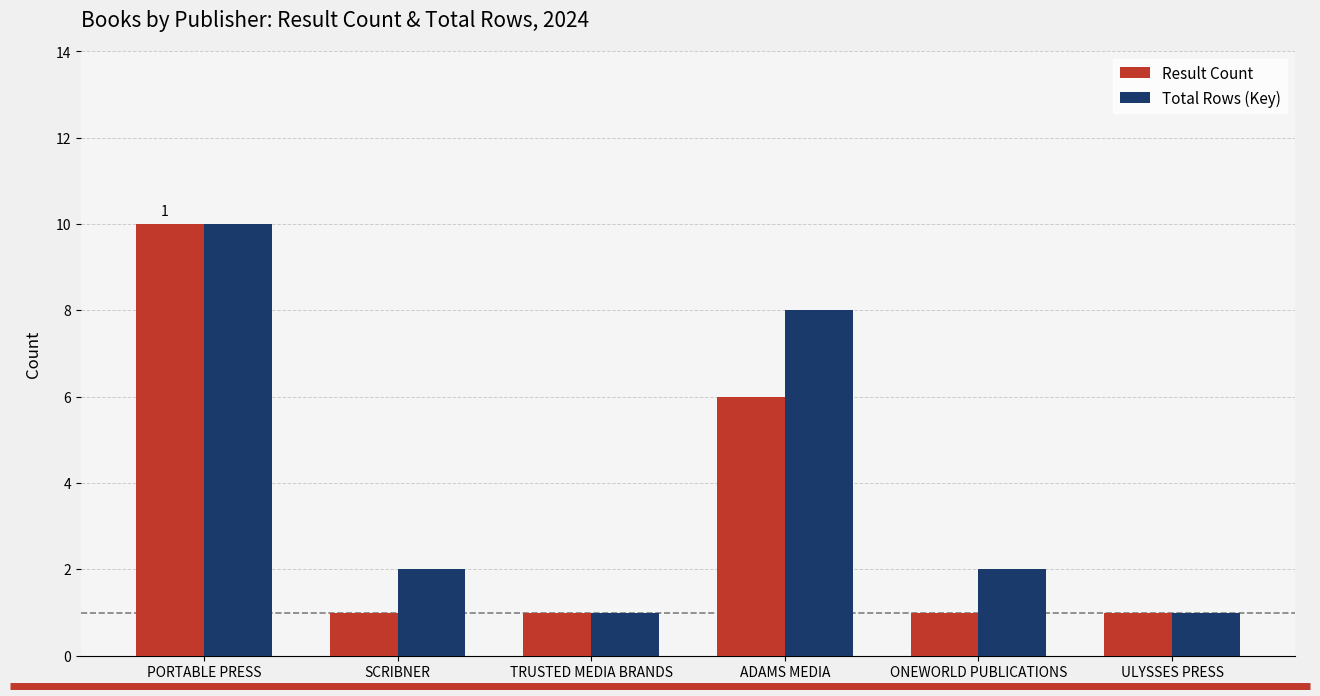

Read the Result Count value at PORTABLE PRESS.

10